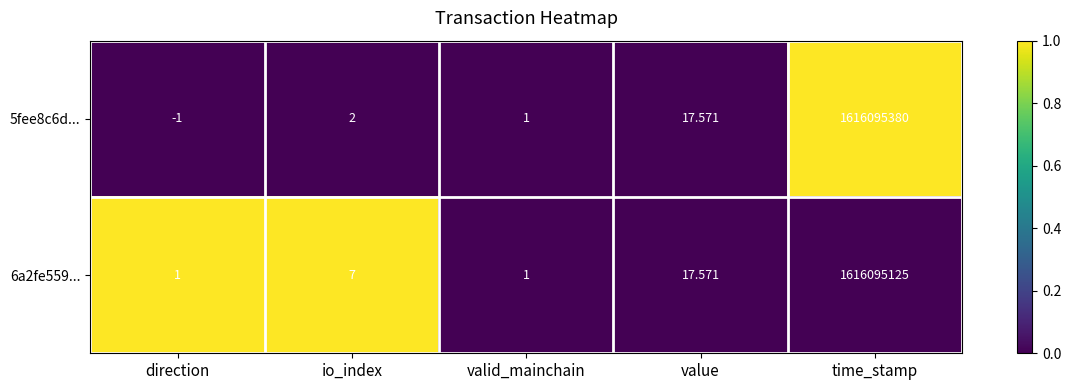

Where is 5fee8c6d... nearest to the value 808047689?

value